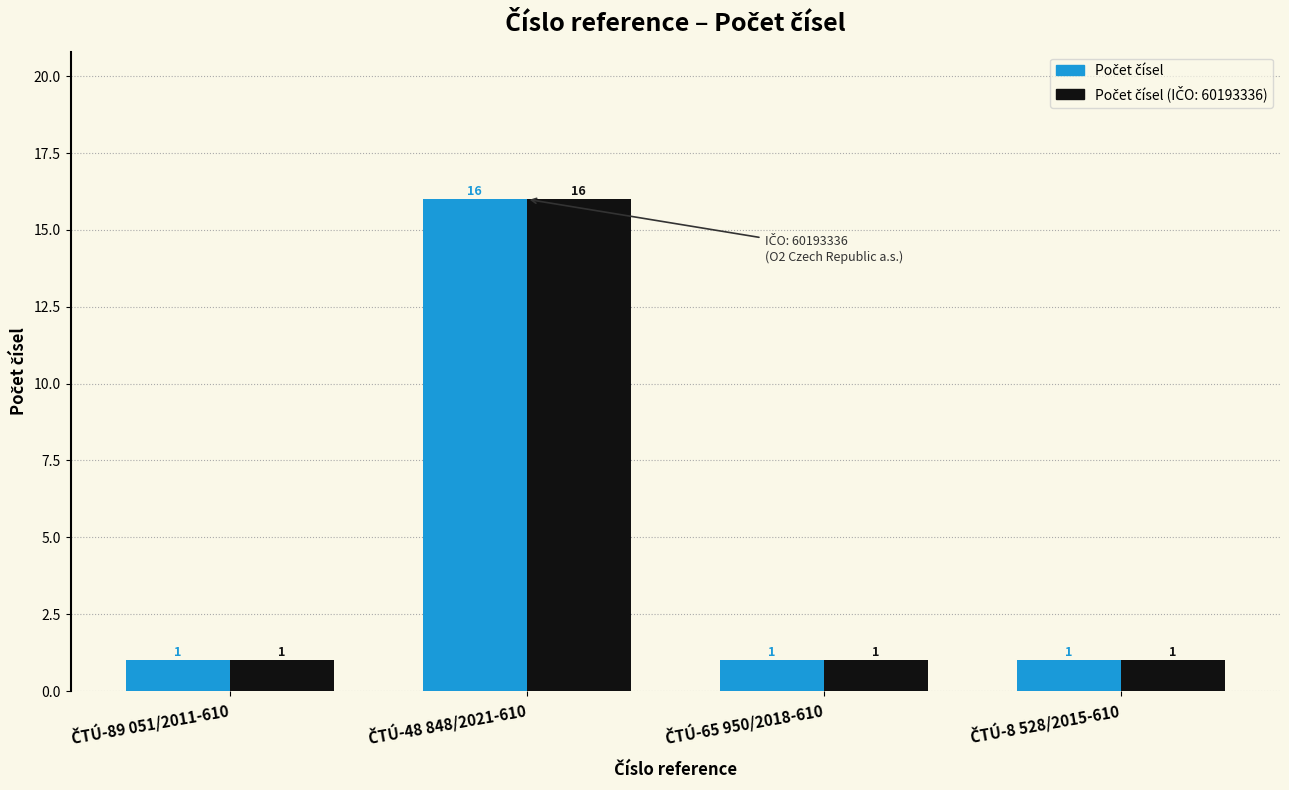

What is the greatest value displayed?

16